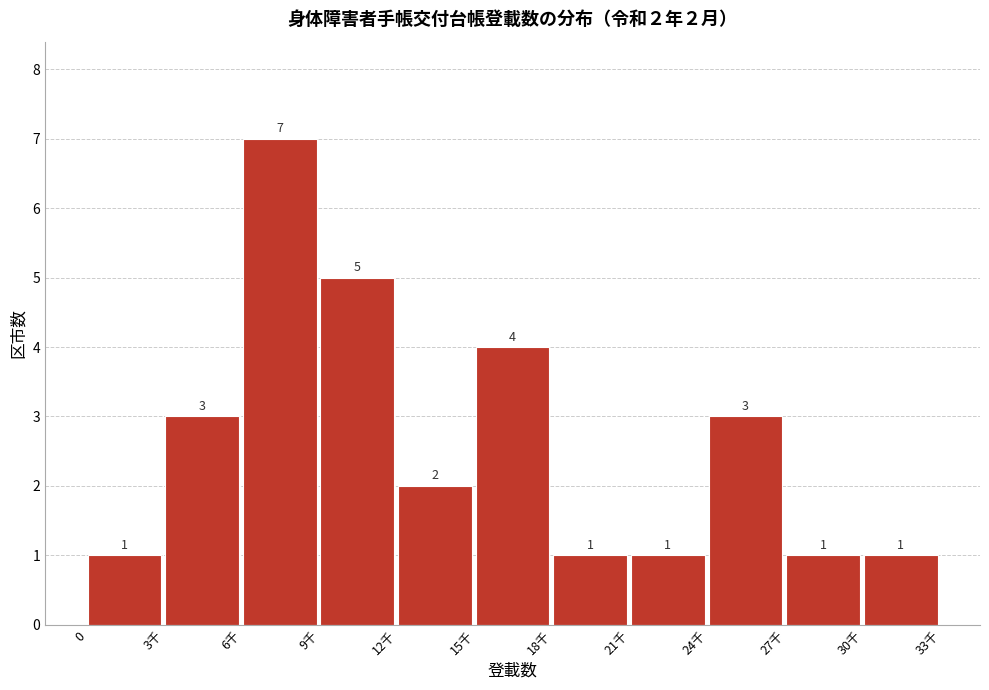

Reading left to right, extract all data points from this chart.

0=1	3千=3	6千=7	9千=5	12千=2	15千=4	18千=1	21千=1	24千=3	27千=1	30千=1